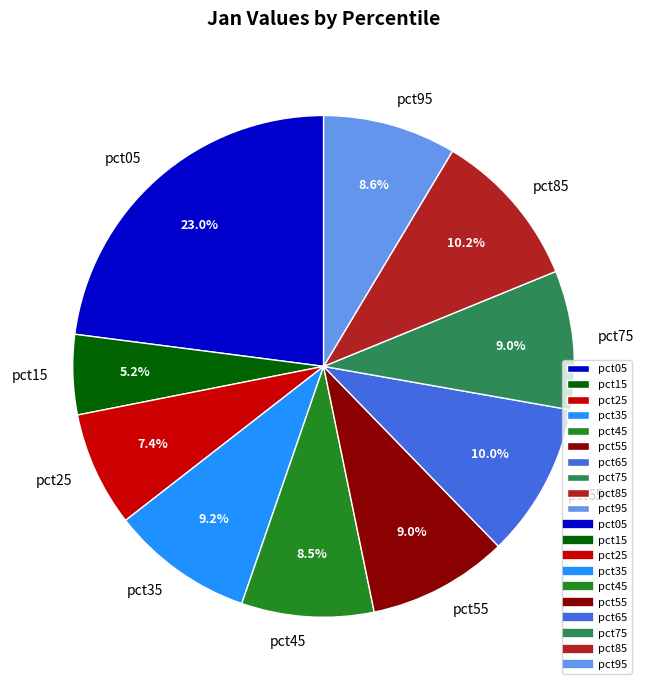

To the nearest percent, what percentage of the pie is pct75?

9%